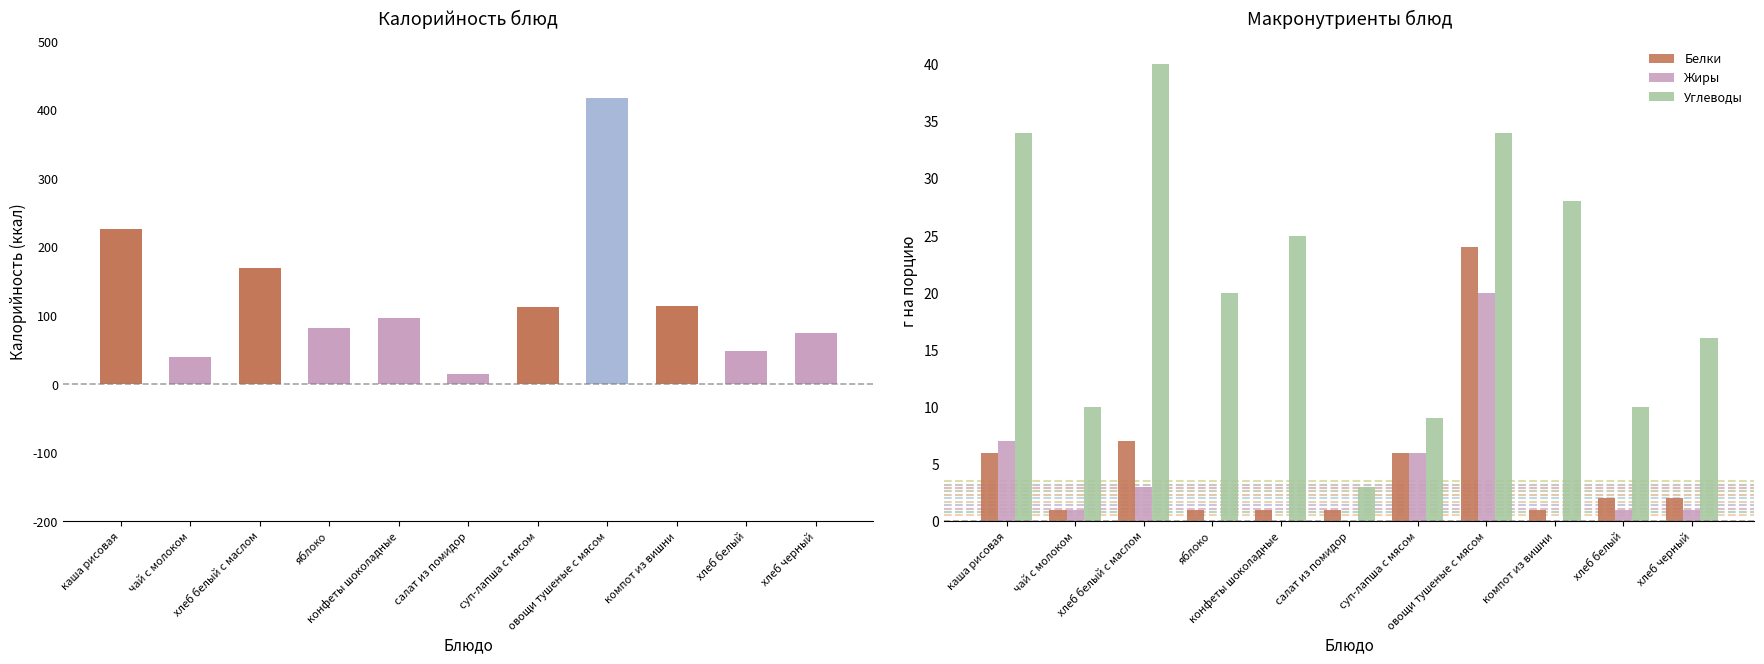

Reading left to right, what are all the values shown in this chart?

Калорийность: 227	40	170	82	97	14	113	418	114	48	74
Белки: 6	1	7	1	1	1	6	24	1	2	2
Жиры: 7	1	3	0	0	0	6	20	0	1	1
Углеводы: 34	10	40	20	25	3	9	34	28	10	16